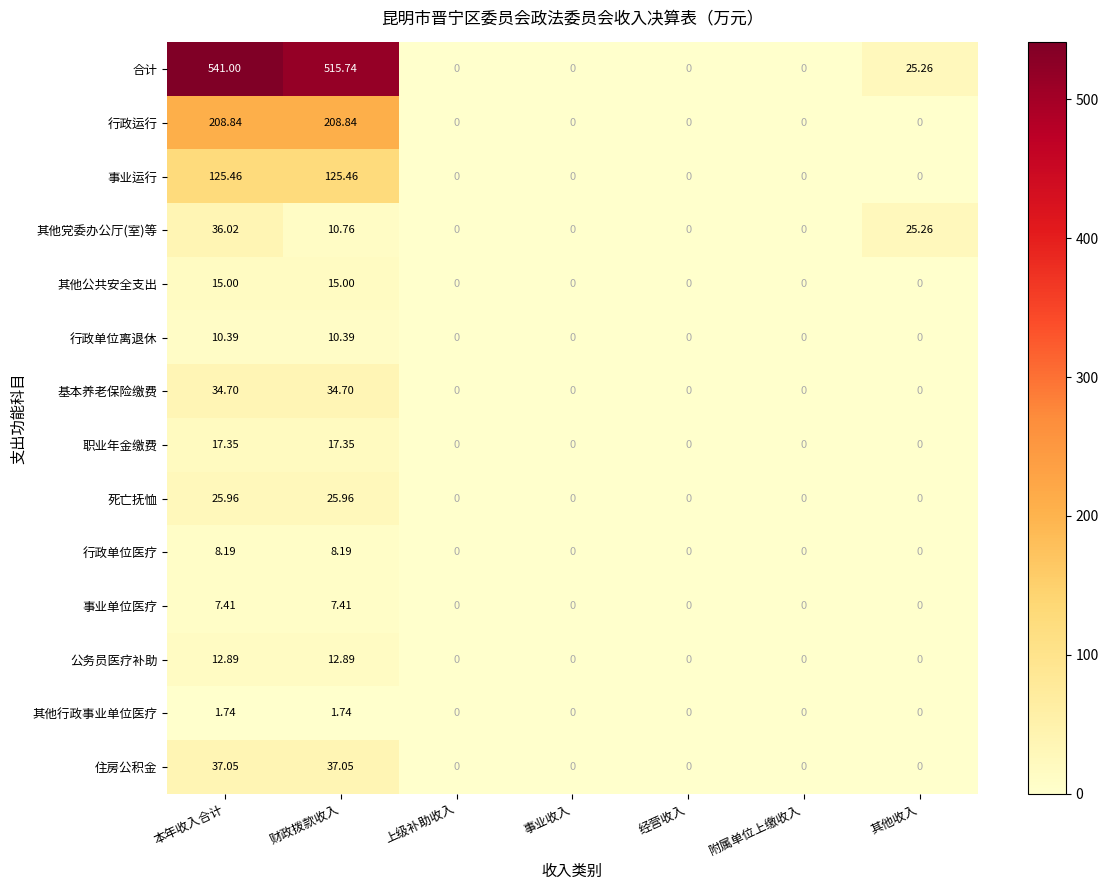

Which series has the widest spread of values?

合计